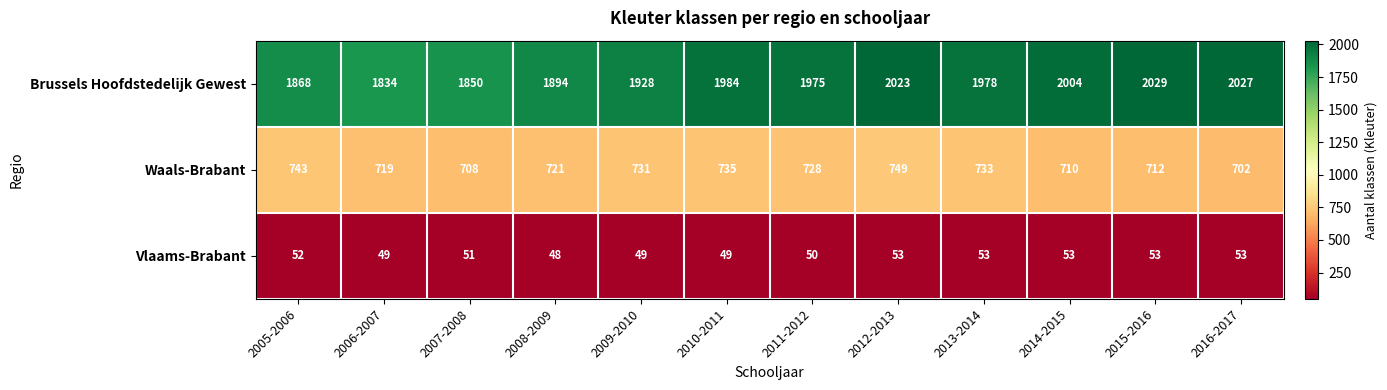

Read the Vlaams-Brabant value at 2012-2013.

53